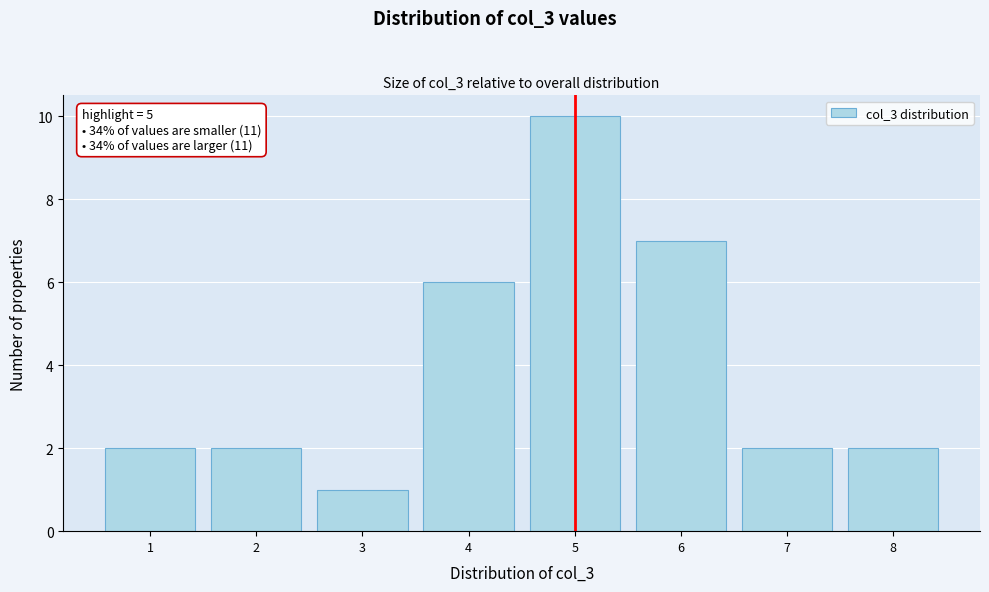

Reading right to left, list all the values displayed in this chart.

8=2	7=2	6=7	5=10	4=6	3=1	2=2	1=2